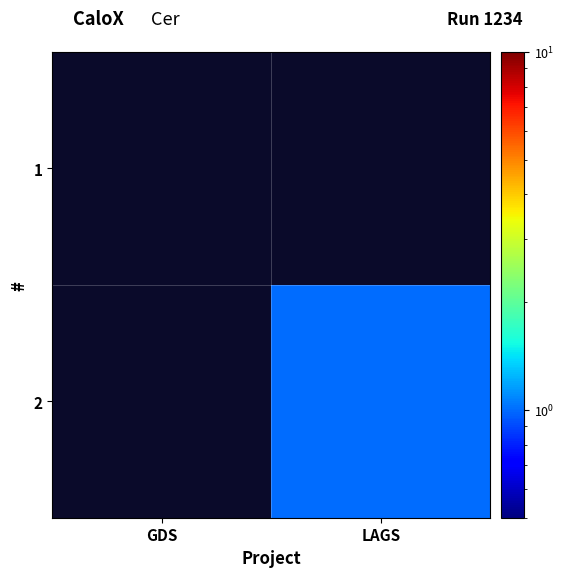

Where is 1 nearest to the value 0?

GDS